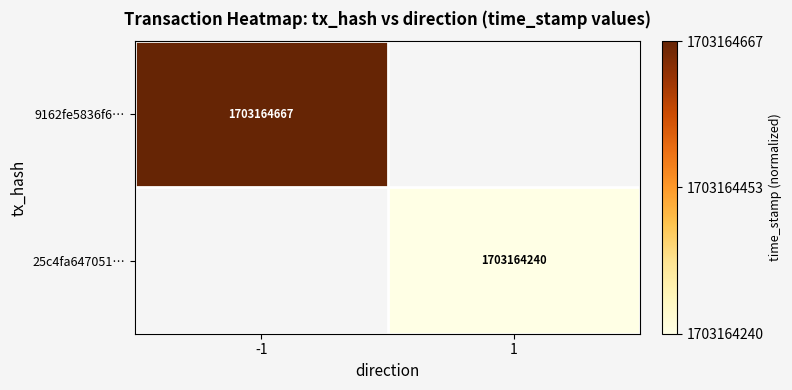

The value of 25c4fa647051… at 1 is 1703164240. True or false?

True